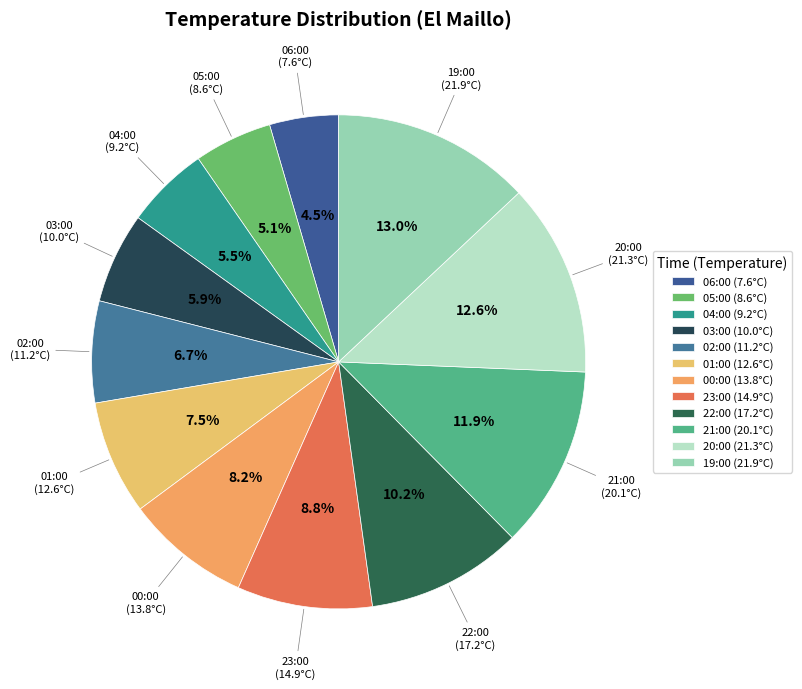

To the nearest percent, what percentage of the pie is 02:00?

7%